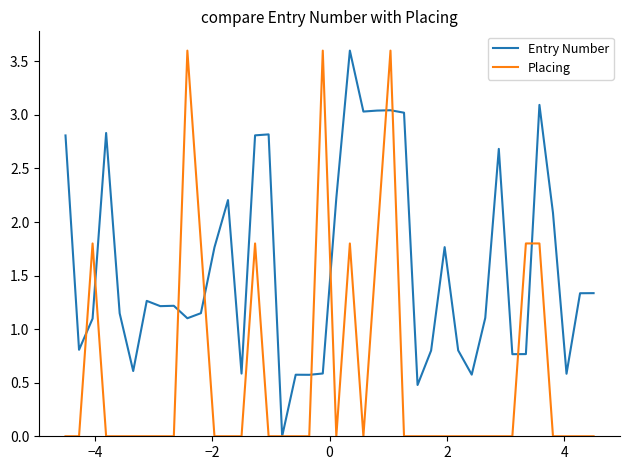

Which series has the largest total across all categories?

Entry Number